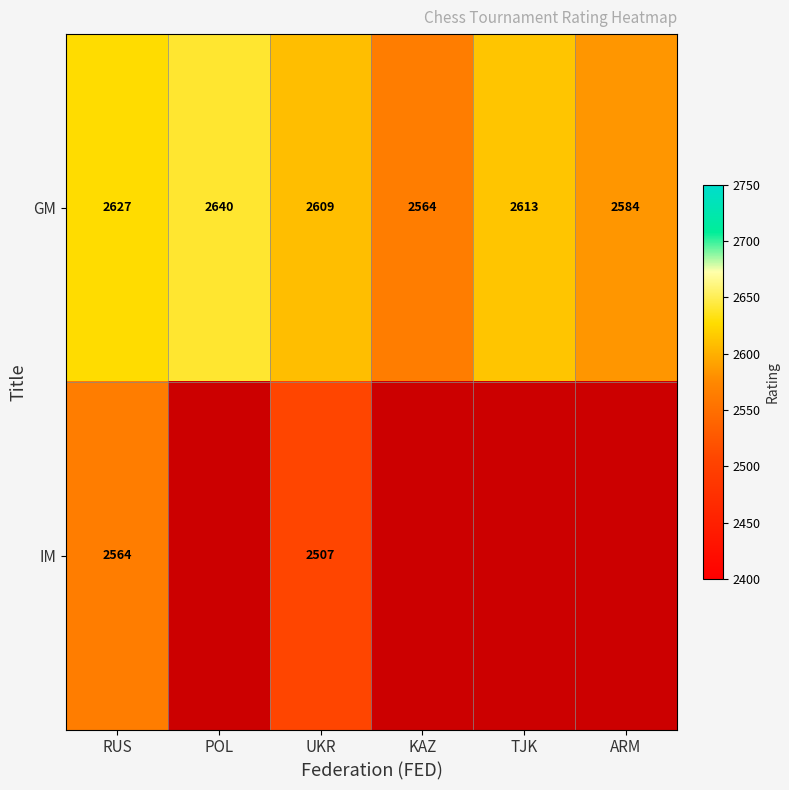

What is the maximum value shown in the chart?

2640